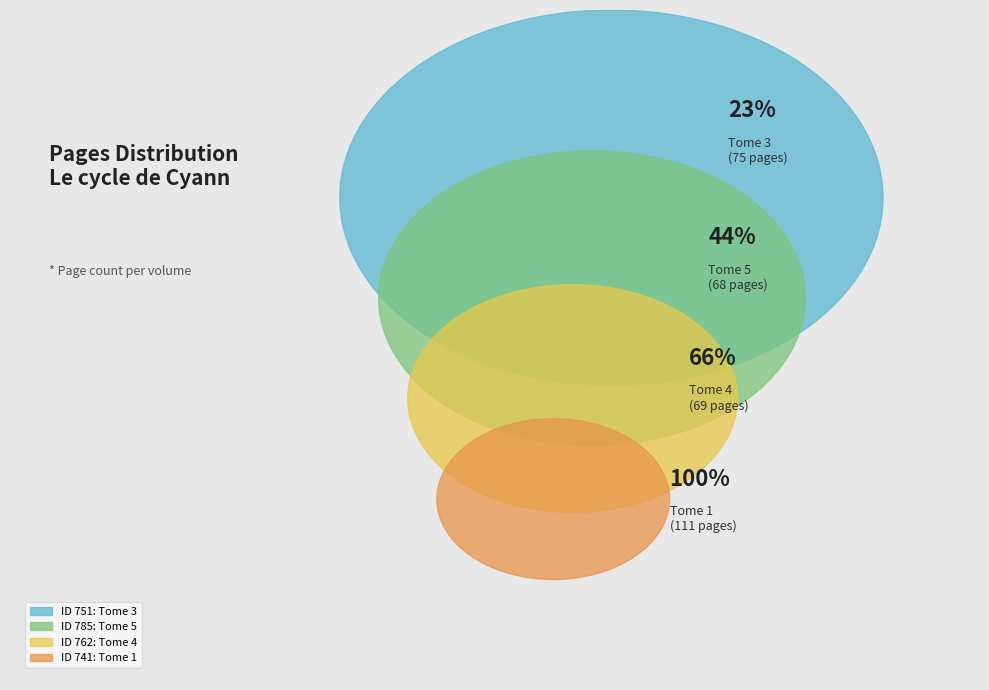

Which category has the smallest portion of the pie?

785